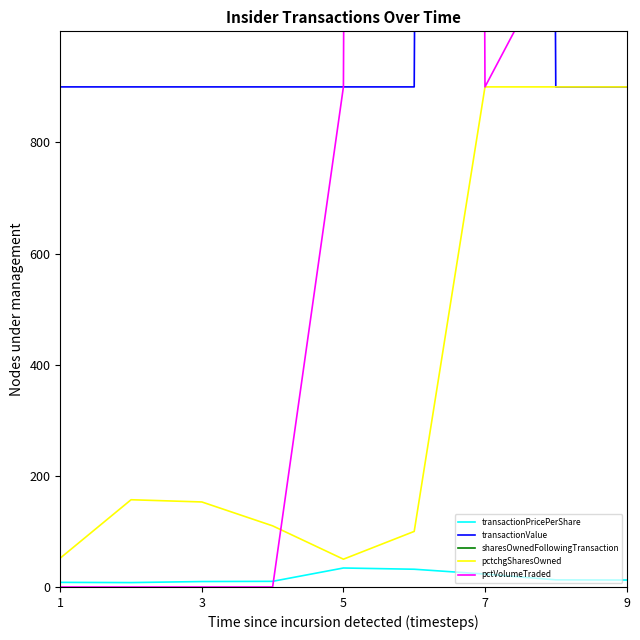

What value does the transactionPricePerShare series have at 5?

34.1